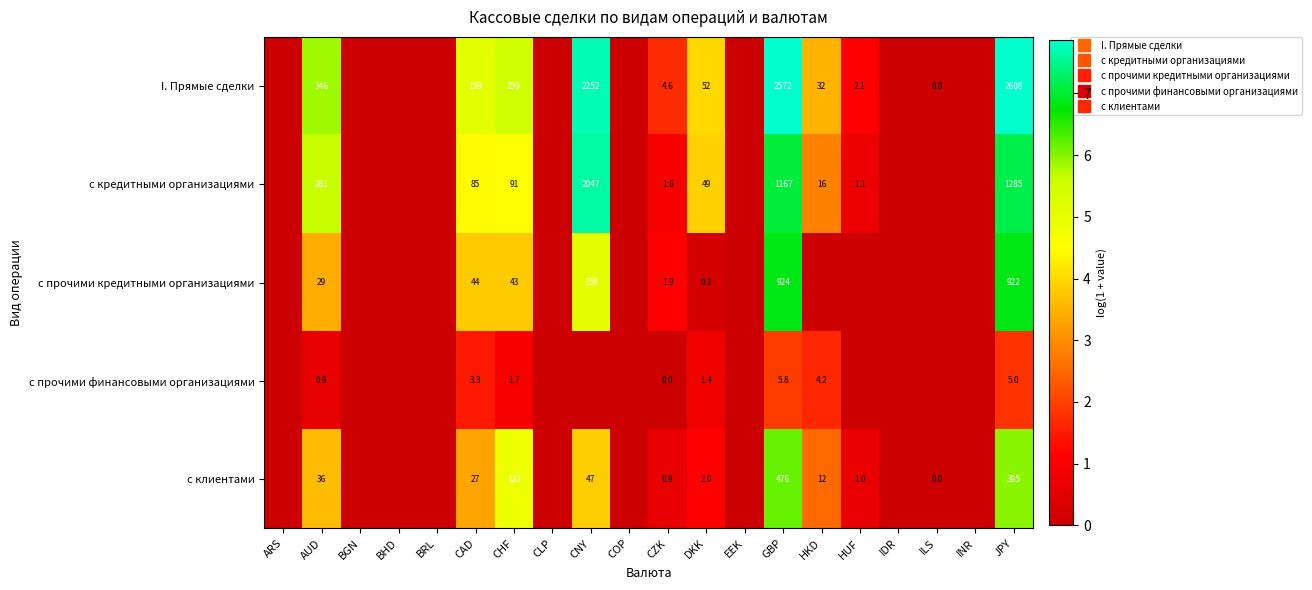

List the labels in order of с прочими финансовыми организациями value, smallest first.

ARS, BGN, BHD, BRL, CLP, CNY, COP, EEK, HUF, IDR, ILS, INR, CZK, AUD, DKK, CHF, CAD, HKD, JPY, GBP